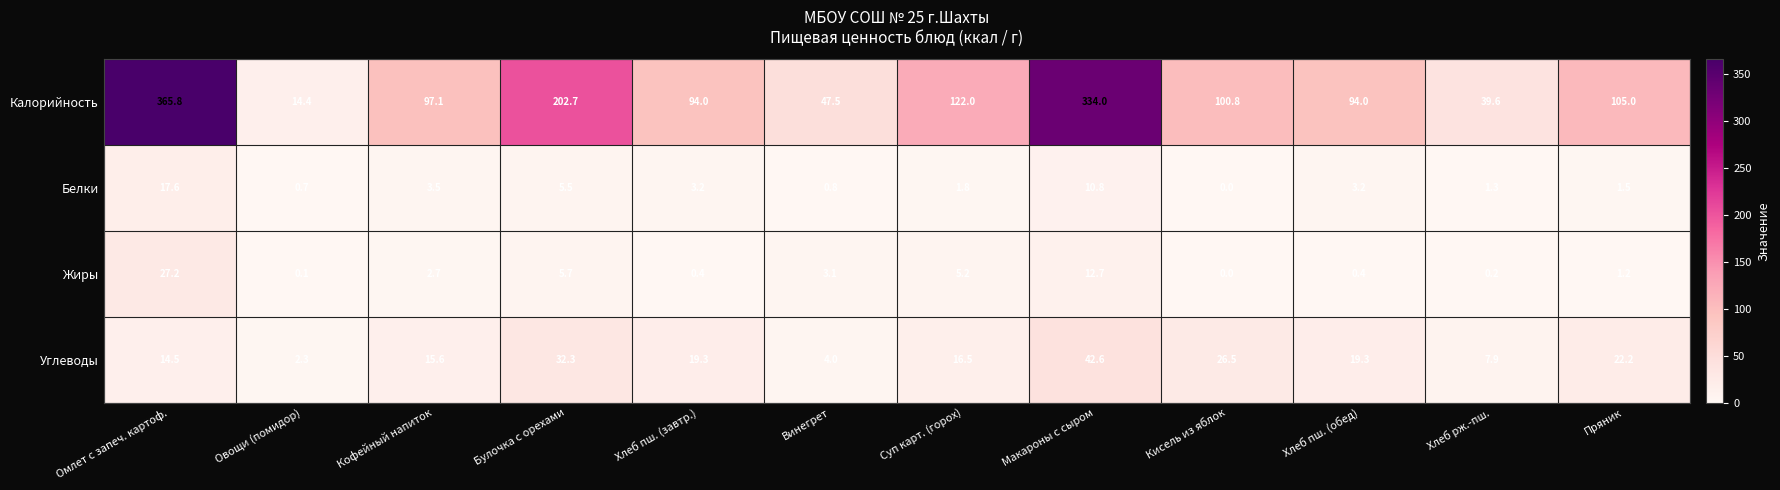

The Белки series shows 17.6 at Омлет с запеч. картоф.. True or false?

True